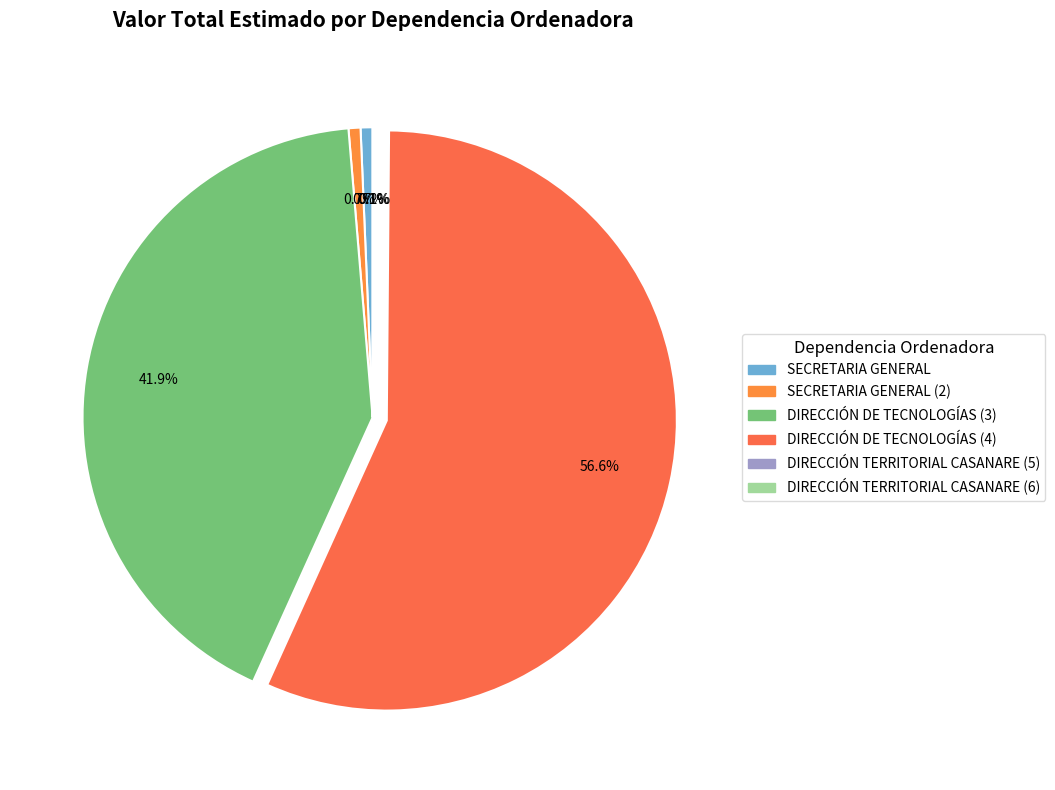

Rank the categories by value from lowest to highest.

DIRECCIÓN TERRITORIAL CASANARE (5), DIRECCIÓN TERRITORIAL CASANARE (6), SECRETARIA GENERAL, SECRETARIA GENERAL (2), DIRECCIÓN DE TECNOLOGÍAS (3), DIRECCIÓN DE TECNOLOGÍAS (4)